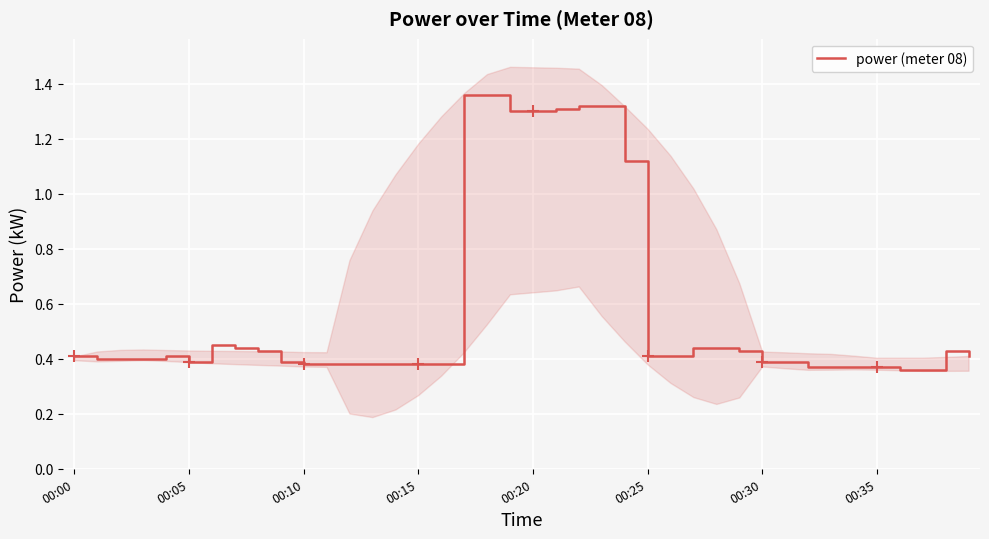

Is this an area chart (filled region under the line)?

No